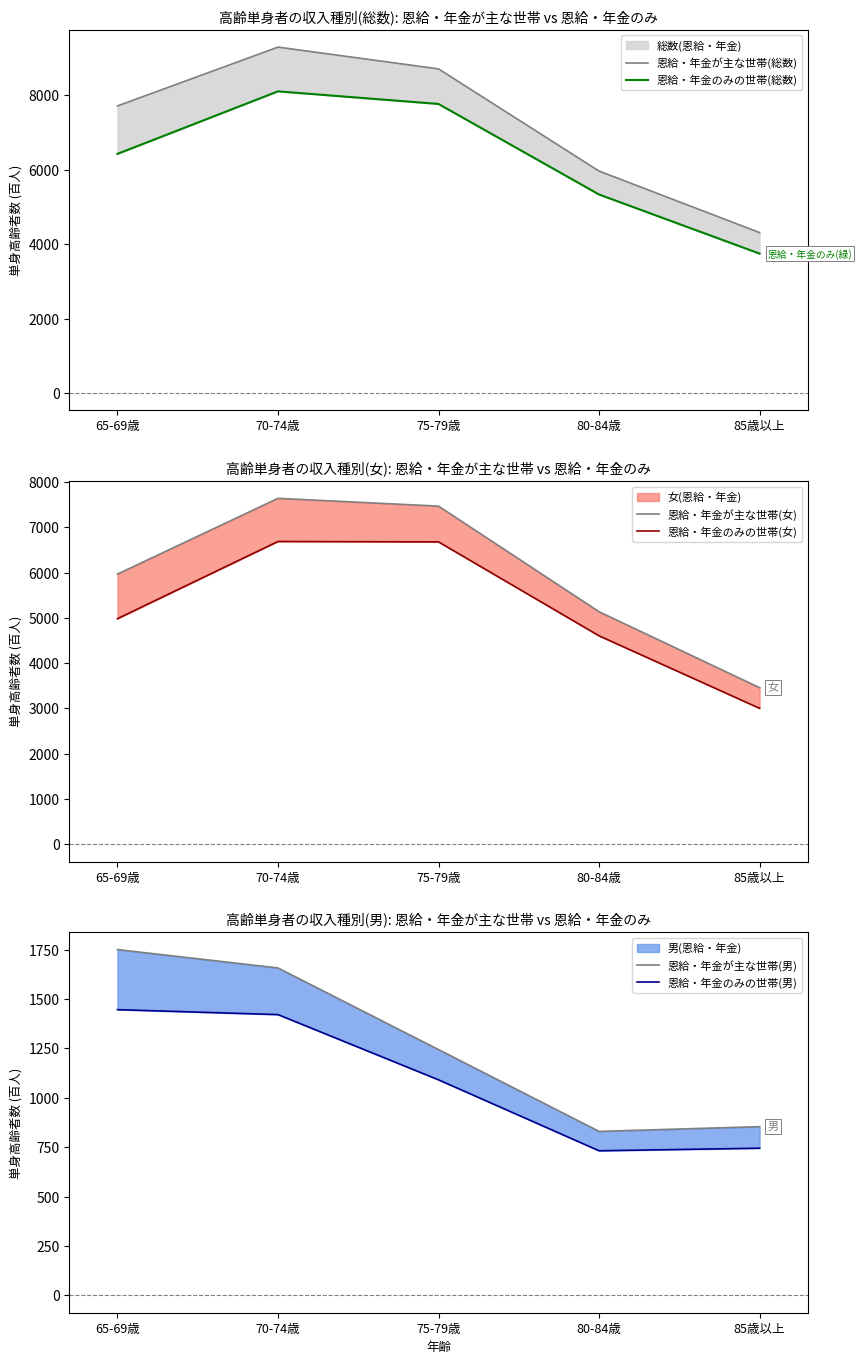

How many distinct data groups are displayed?

6